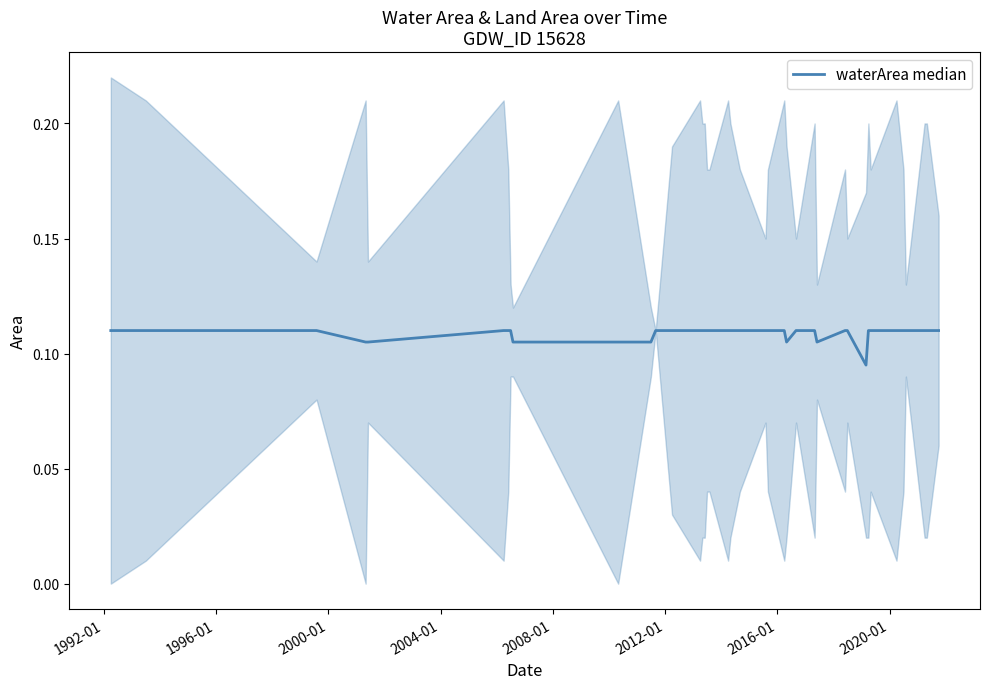

Reading right to left, extract all data points from this chart.

0.1	0.1	0.1	0.1	0.1	0.1	0.1	0.1	0.1	0.1	0.1	0.1	0.1	0.1	0.1	0.1	0.1	0.1	0.1	0.1	0.1	0.1	0.1	0.1	0.1	0.1	0.1	0.1	0.1	0.1	0.1	0.1	0.1	0.1	0.1	0.1	0.1	0.1	0.1	0.1